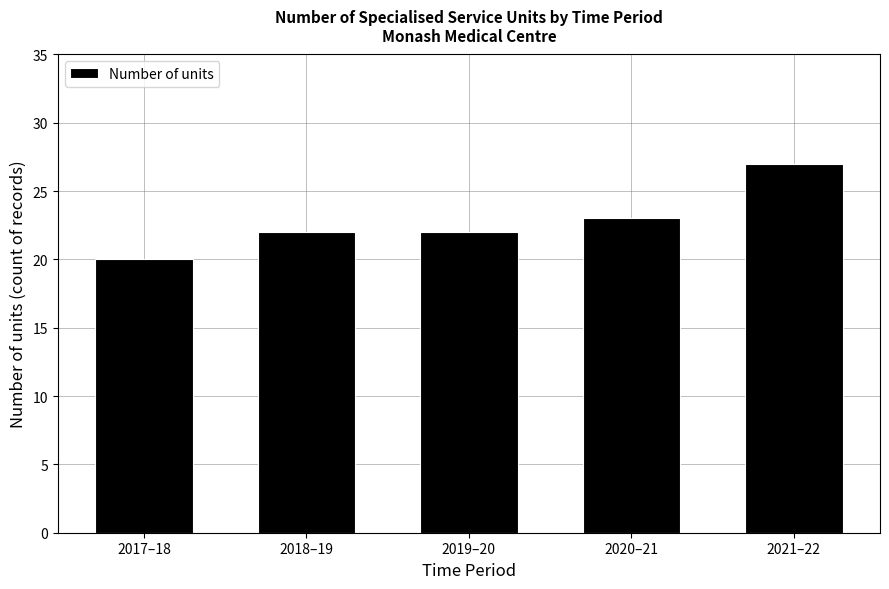

Reading right to left, transcribe all the data shown in this chart.

27	23	22	22	20